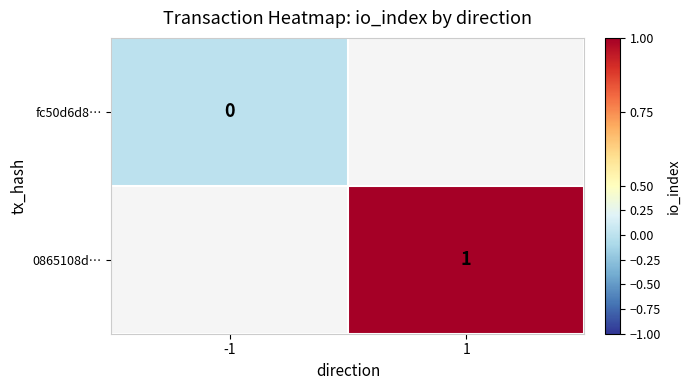

Is it true that 0865108d… equals 1 at 1?

True